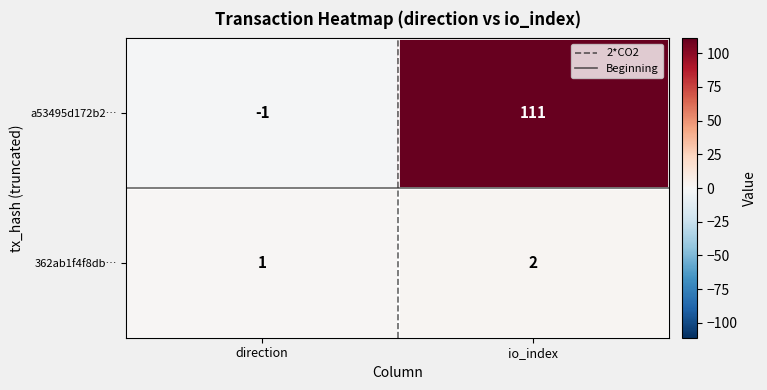

What is the spread (max minus min) of values at direction?

2